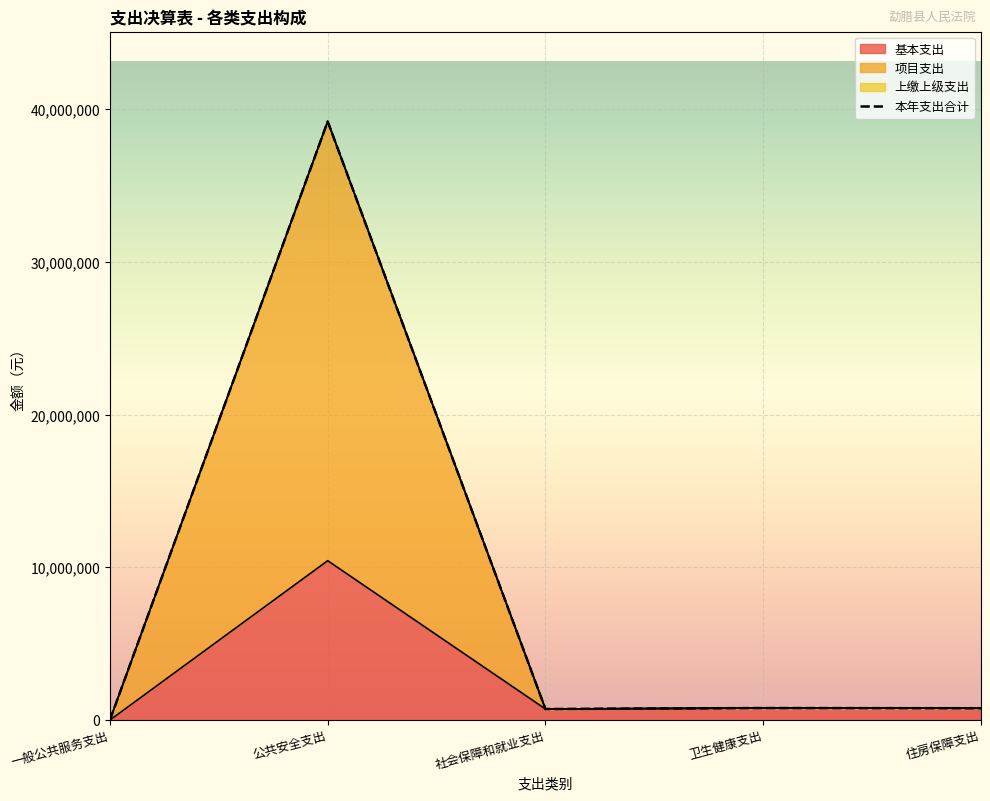

How many interior local peaks does the 项目支出 series have?

2